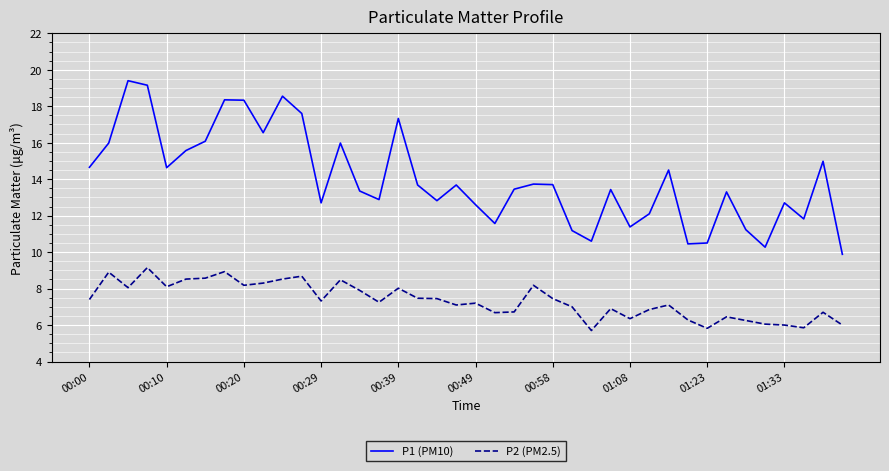

How many series are shown in this chart?

2